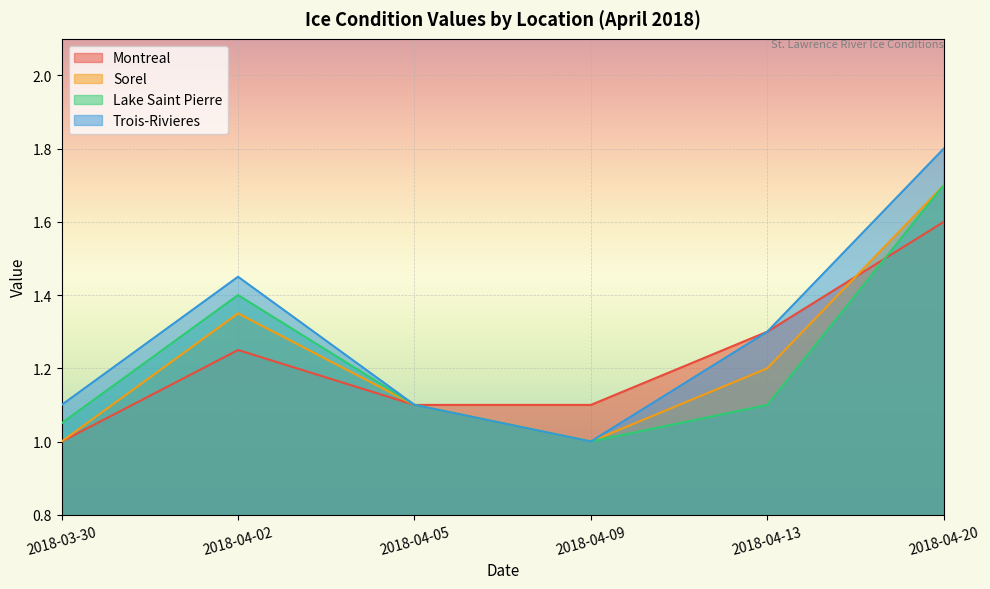

Rank the categories by Trois-Rivieres value from highest to lowest.

2018-04-20, 2018-04-02, 2018-04-13, 2018-03-30, 2018-04-05, 2018-04-09